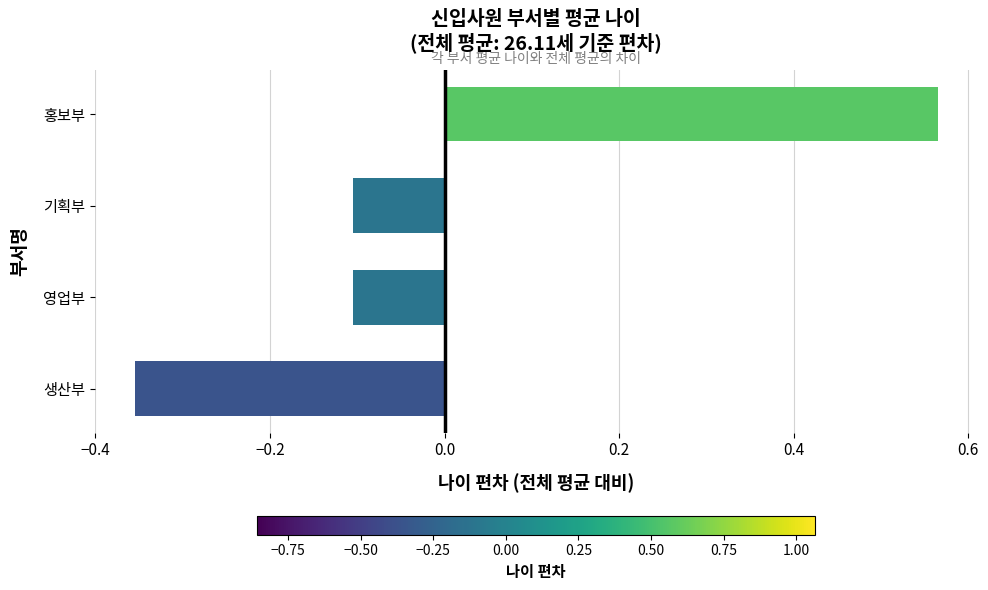

How many bars are there in total?

4